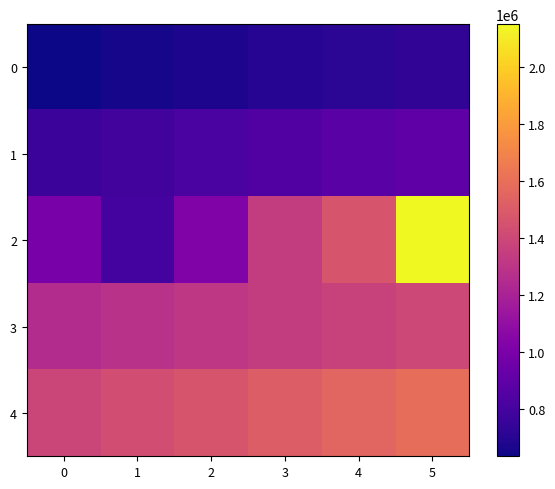

Which category has the highest value across all series?

5